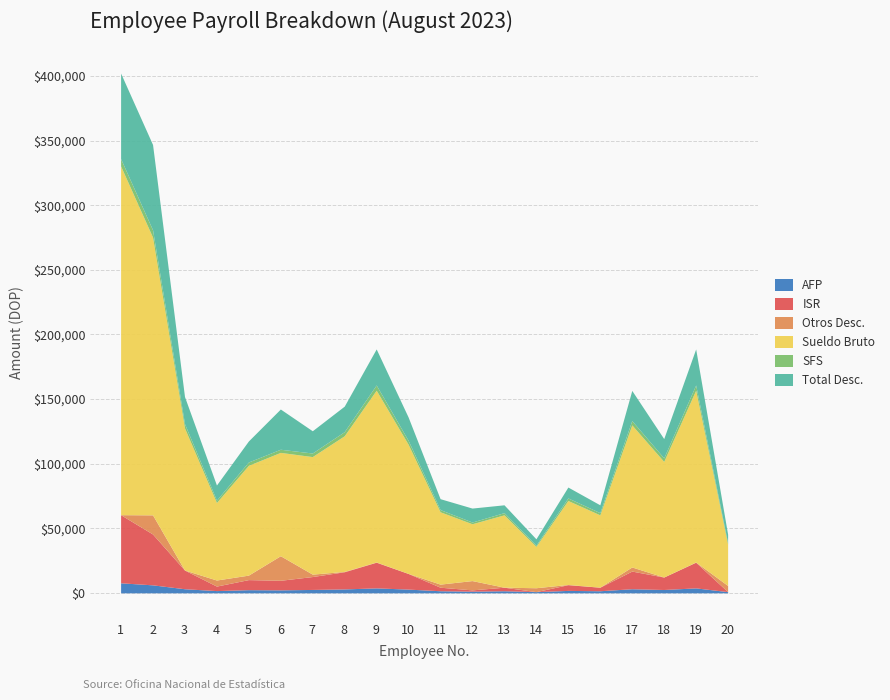

What is the difference between the SFS values at 10 and 18?

319.2